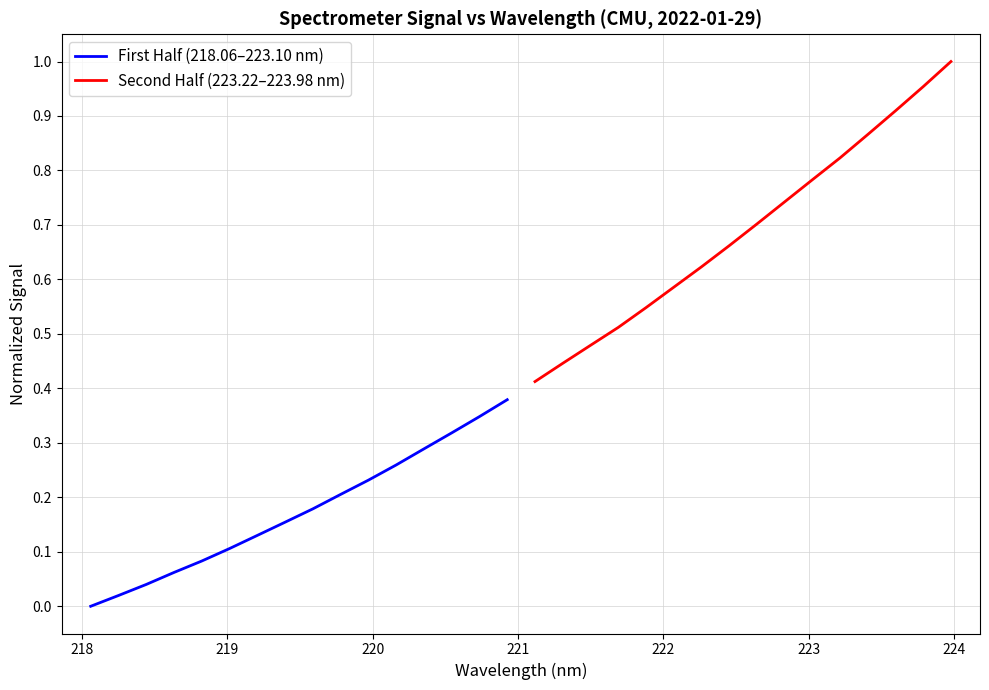

True or false: First Half (218.06–223.10 nm) and Second Half (223.22–223.98 nm) intersect in this chart.

False